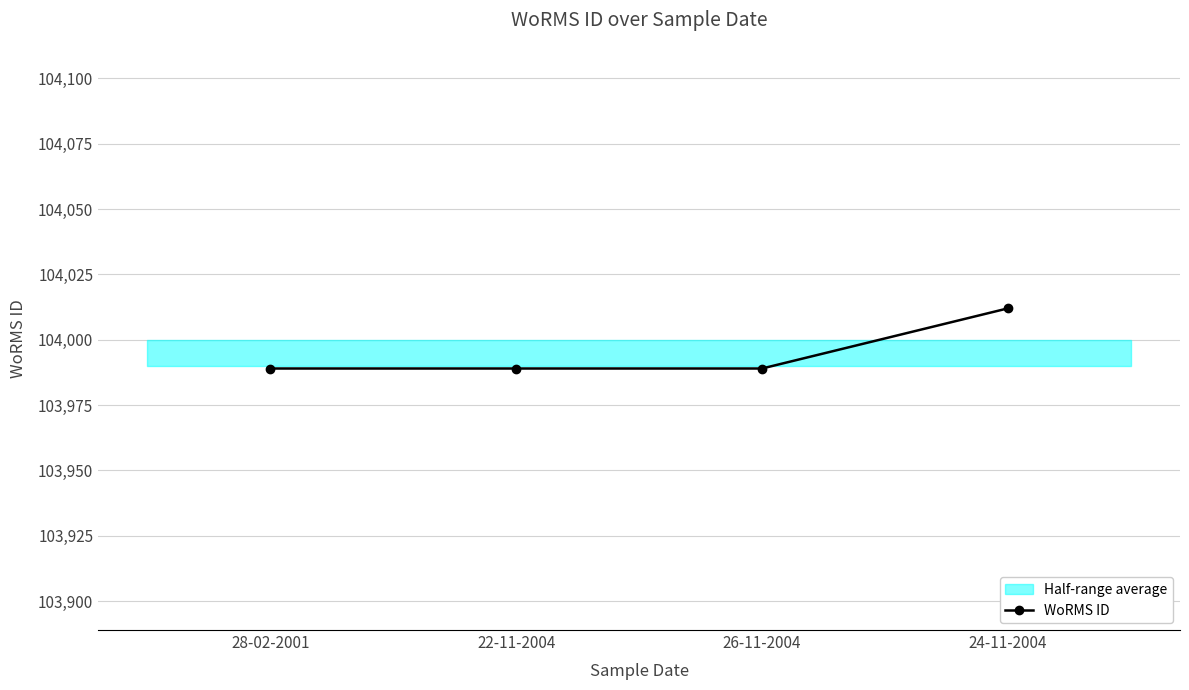

Rank the categories by value from lowest to highest.

28-02-2001, 22-11-2004, 26-11-2004, 24-11-2004